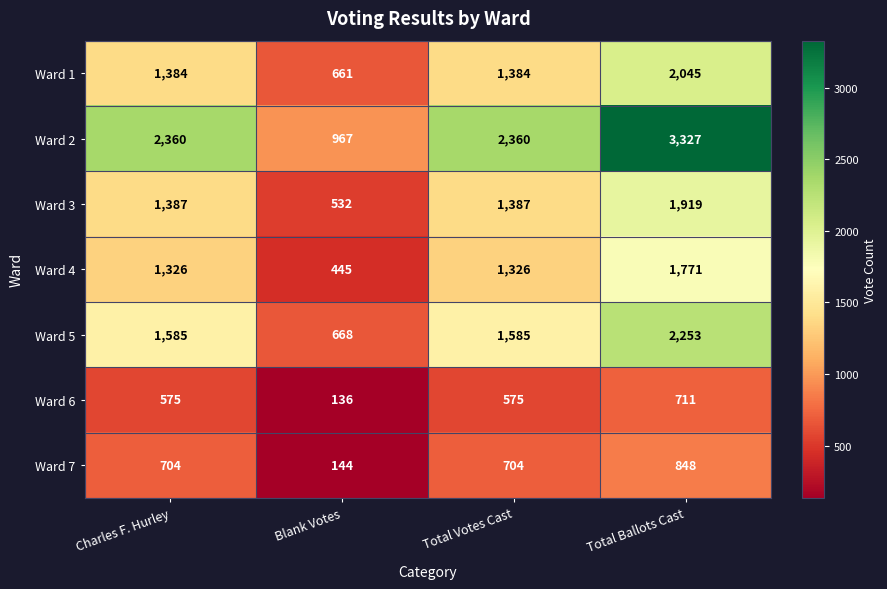

List the series in order of their peak value, lowest first.

Ward 6, Ward 7, Ward 4, Ward 3, Ward 1, Ward 5, Ward 2